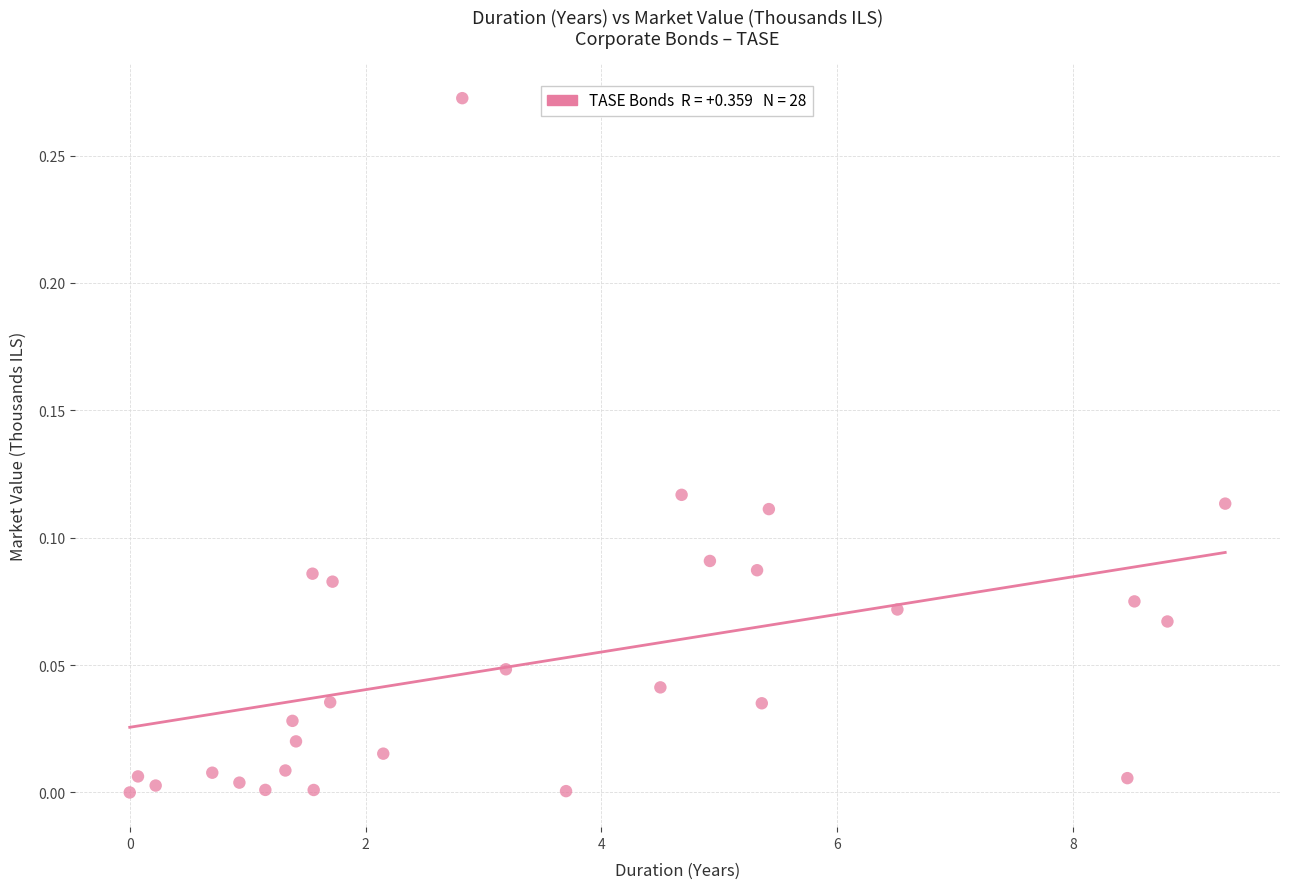

What is the range of X values (max minus min)?

9.3